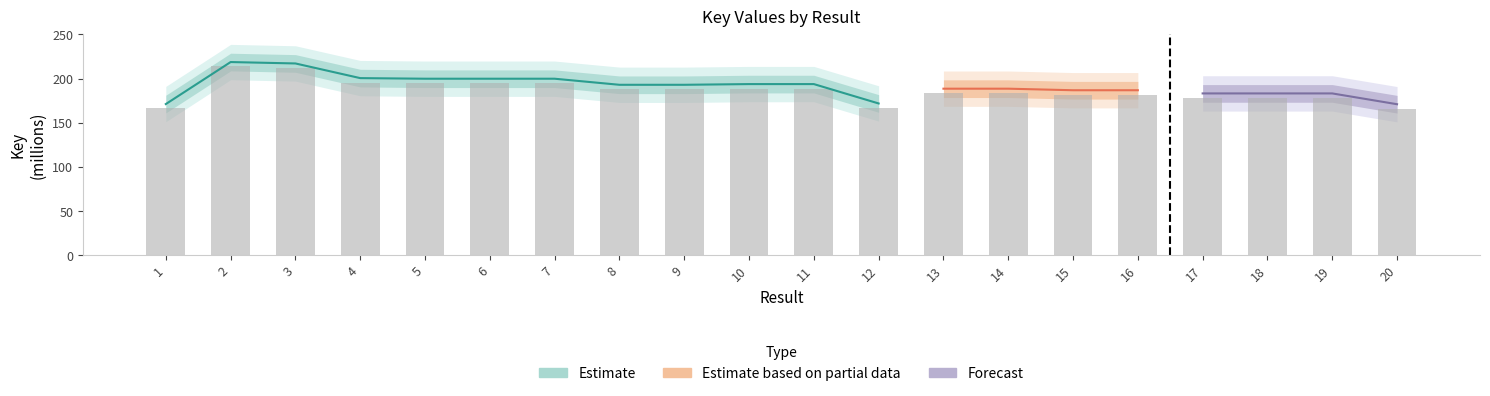

Read the value at 9.

188.1